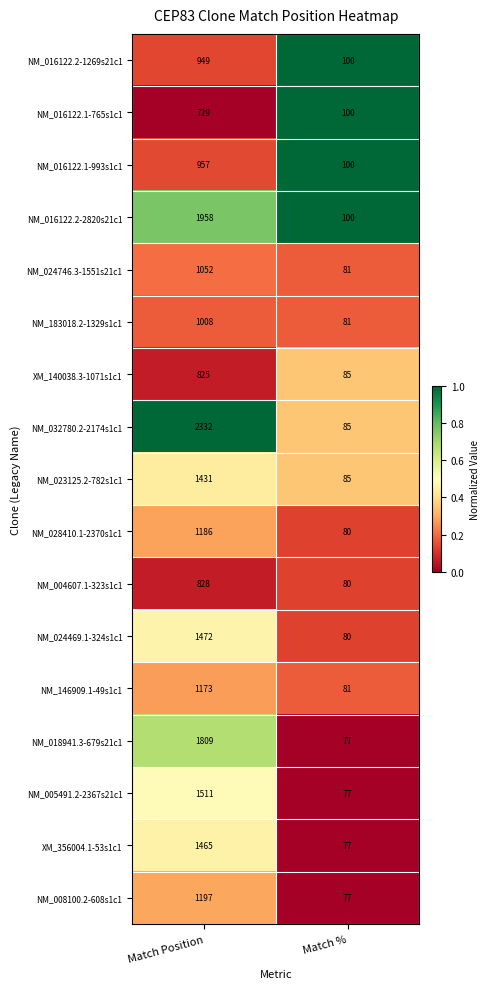

Rank the series by their maximum value, from highest to lowest.

NM_032780.2-2174s1c1, NM_016122.2-2820s21c1, NM_018941.3-679s21c1, NM_005491.2-2367s21c1, NM_024469.1-324s1c1, XM_356004.1-53s1c1, NM_023125.2-782s1c1, NM_008100.2-608s1c1, NM_028410.1-2370s1c1, NM_146909.1-49s1c1, NM_024746.3-1551s21c1, NM_183018.2-1329s1c1, NM_016122.1-993s1c1, NM_016122.2-1269s21c1, NM_004607.1-323s1c1, XM_140038.3-1071s1c1, NM_016122.1-765s1c1